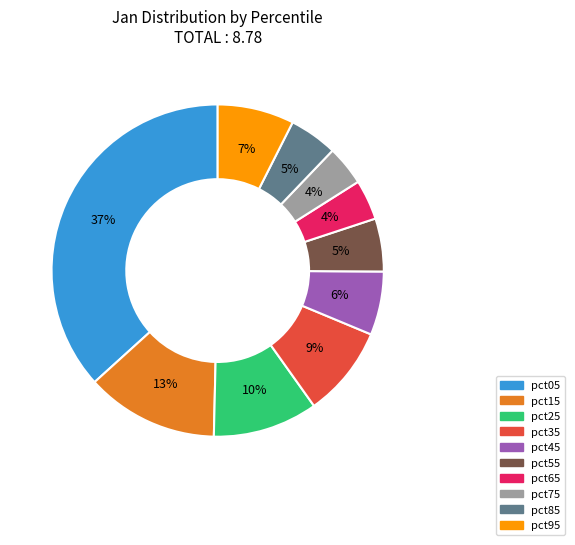

To the nearest percent, what is the average slice percentage?

10%